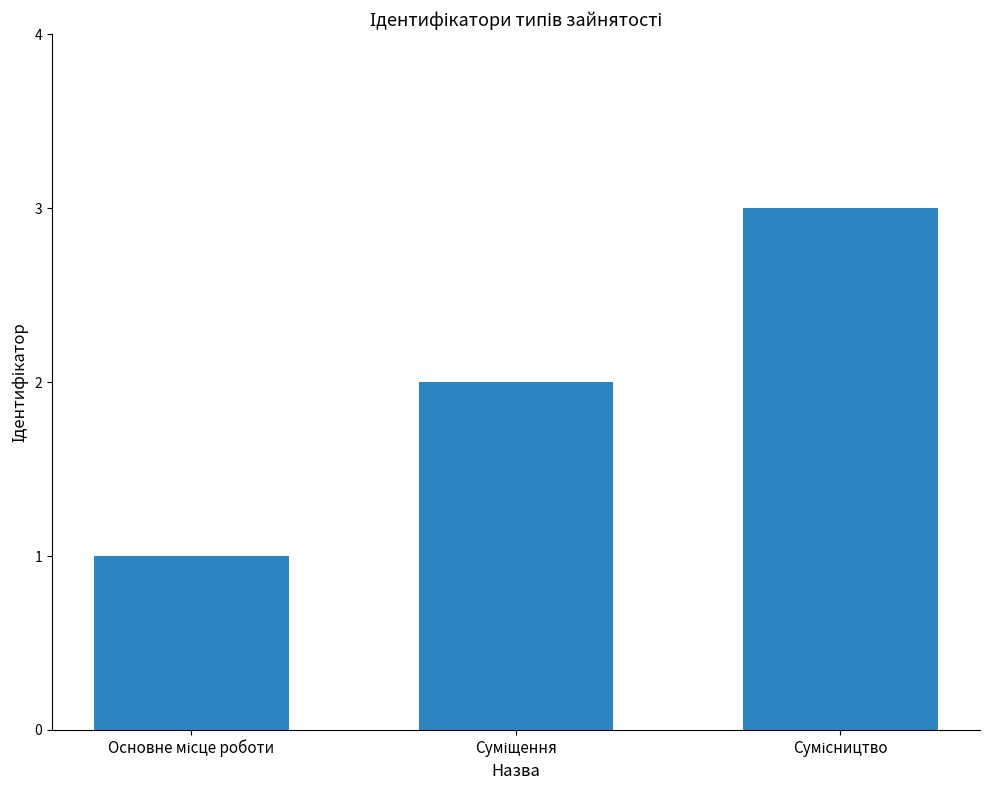

What is the sum of all values?

6